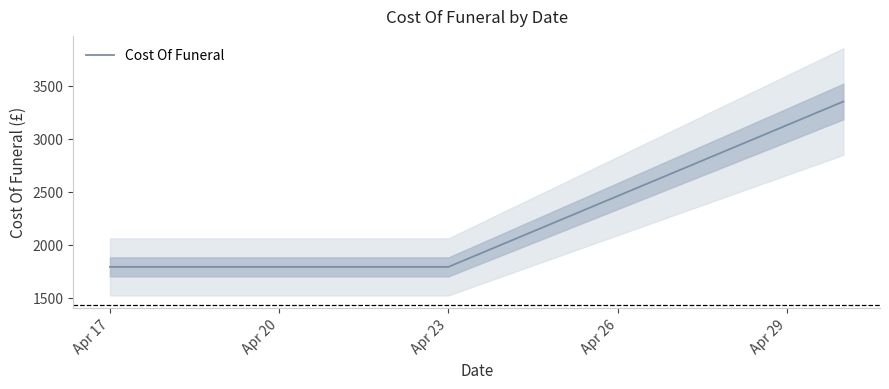

Reading left to right, transcribe all the data shown in this chart.

1792.9	1792.9	1792.9	3352.9